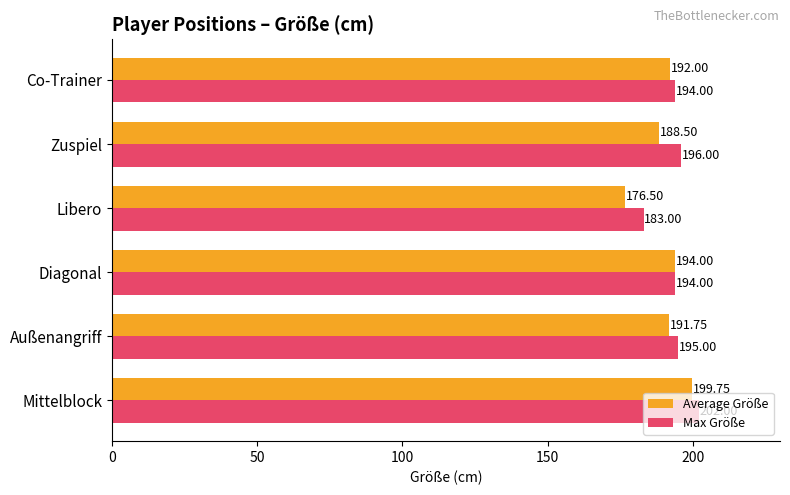

Which series has the largest total across all categories?

Max Größe